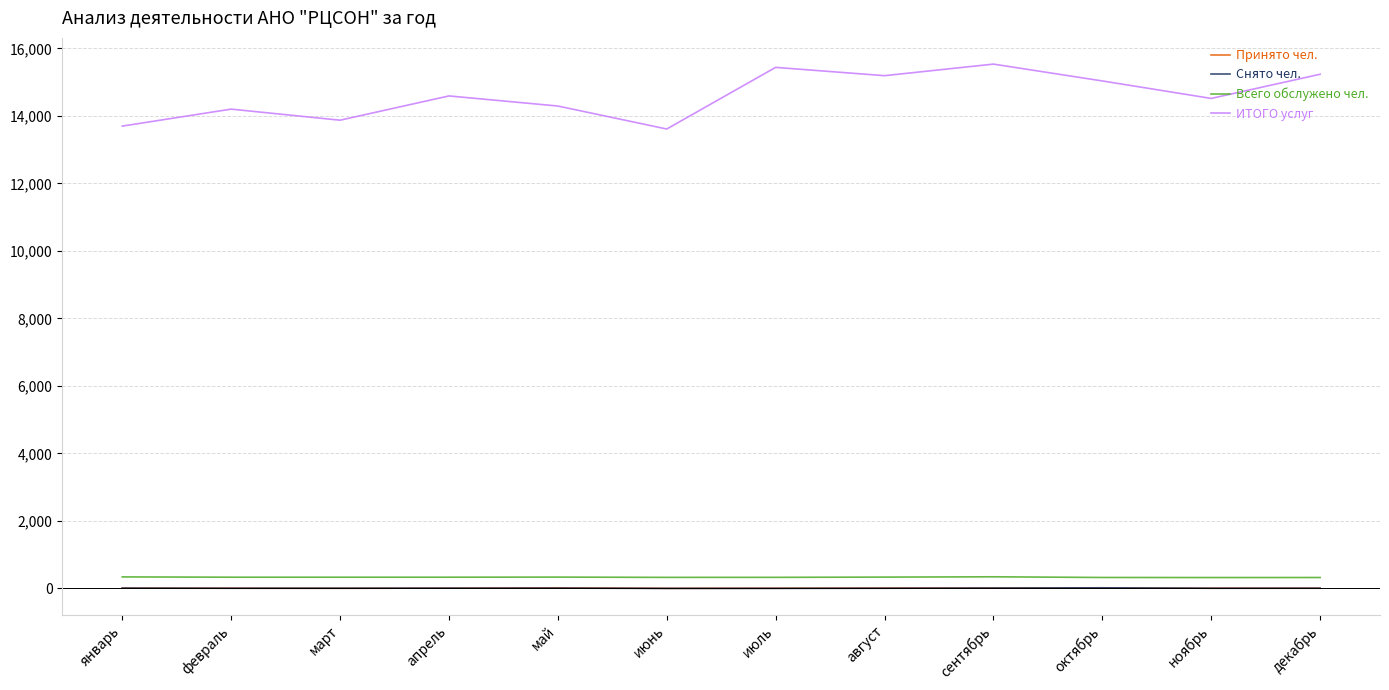

What is the average value of the Всего обслужено чел. series?

331